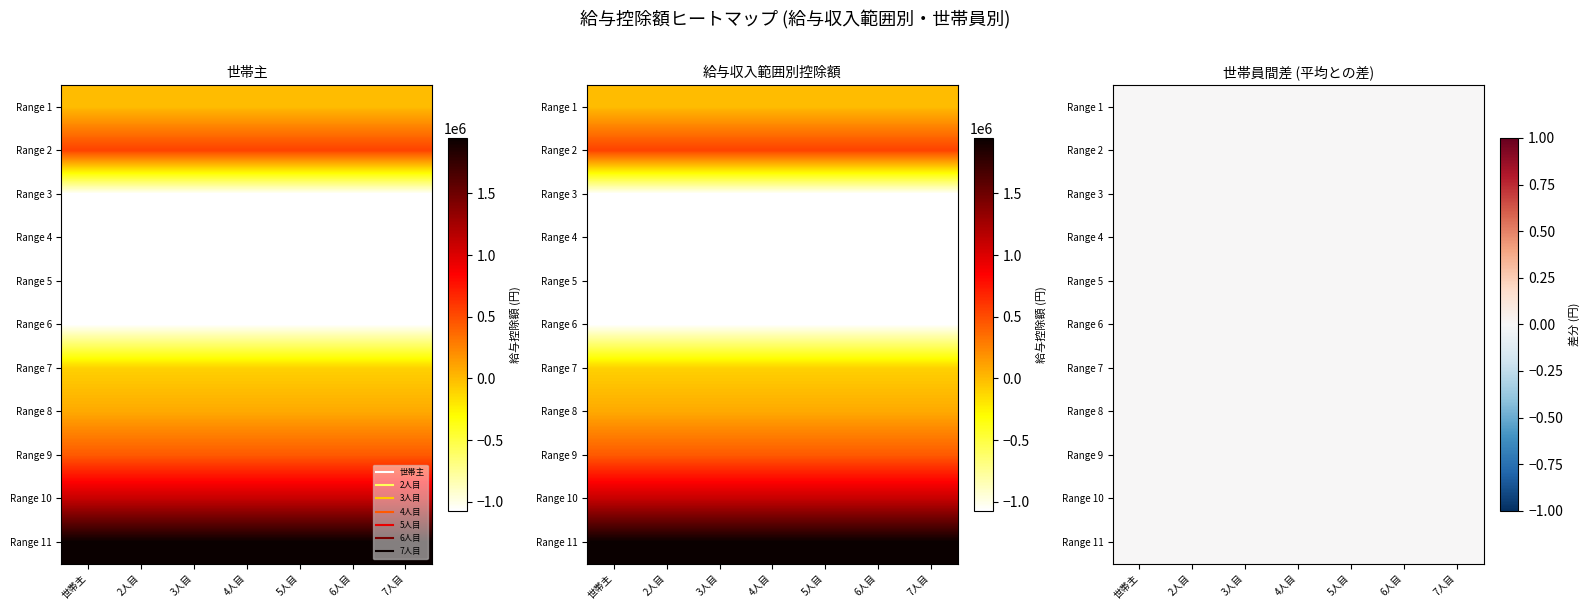

What is the approximate value of 6 at 10?

1950000